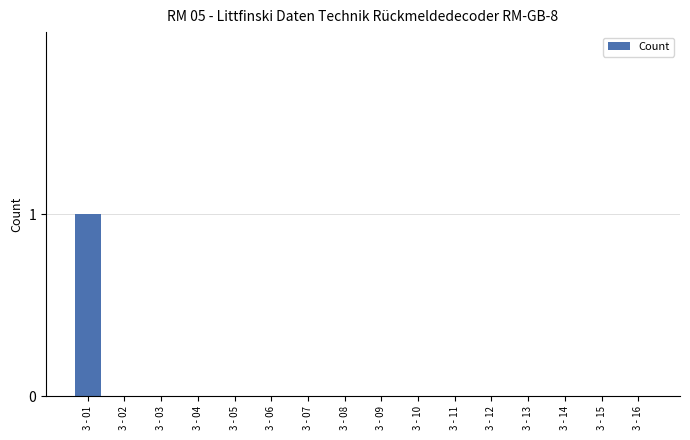

Reading left to right, transcribe all the data shown in this chart.

1	0	0	0	0	0	0	0	0	0	0	0	0	0	0	0